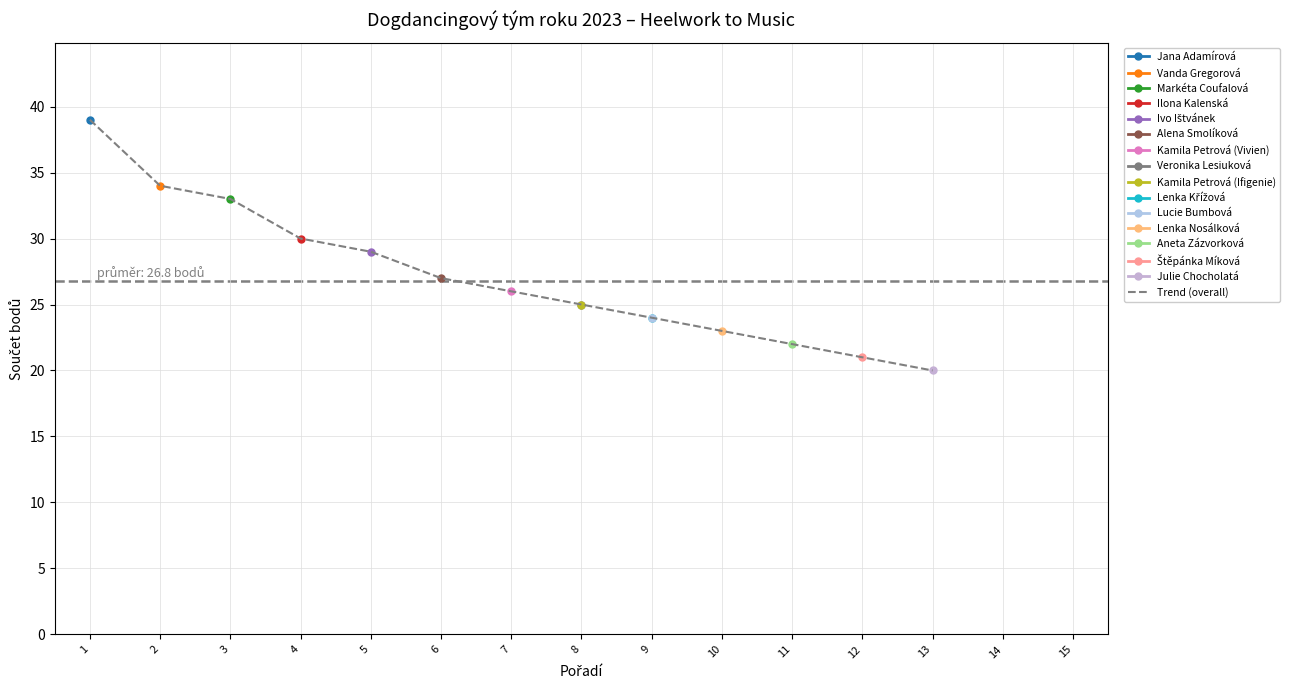

Count the number of categories in the chart.

15